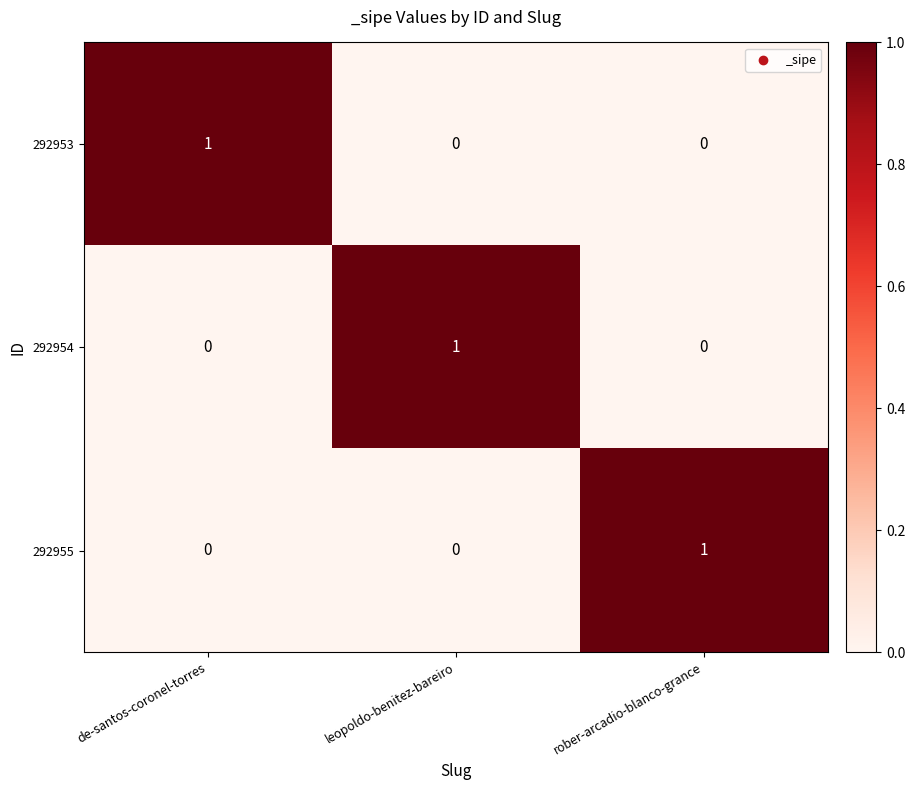

How many 292955 values are between 0 and 1?

3